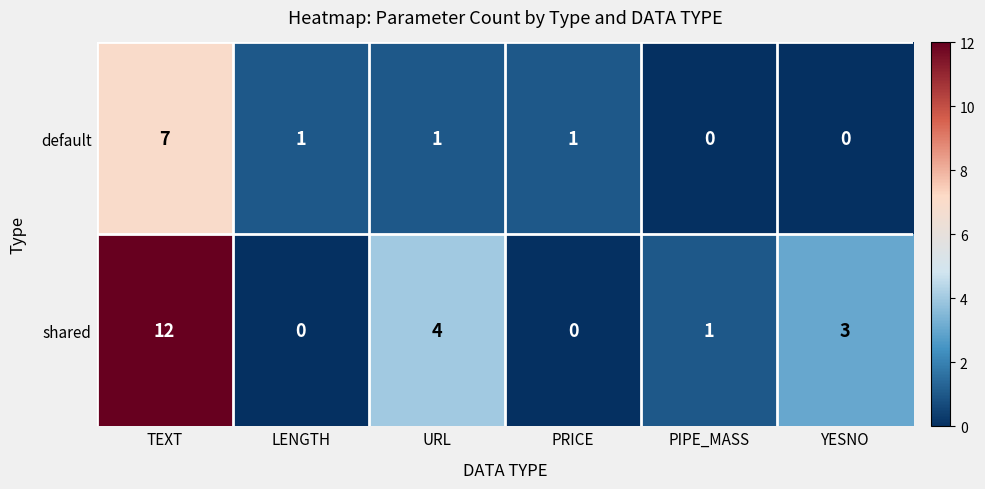

At URL, list the series in order from smallest to largest.

default, shared